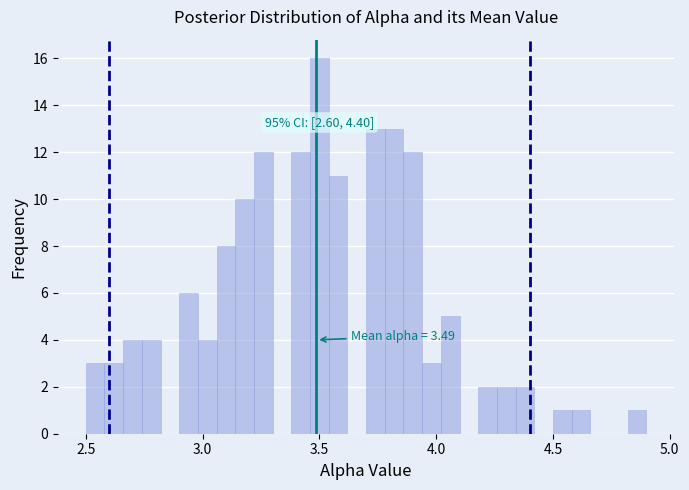

Read against the x-axis, roughly where is the centre of the tallest bar?

3.50